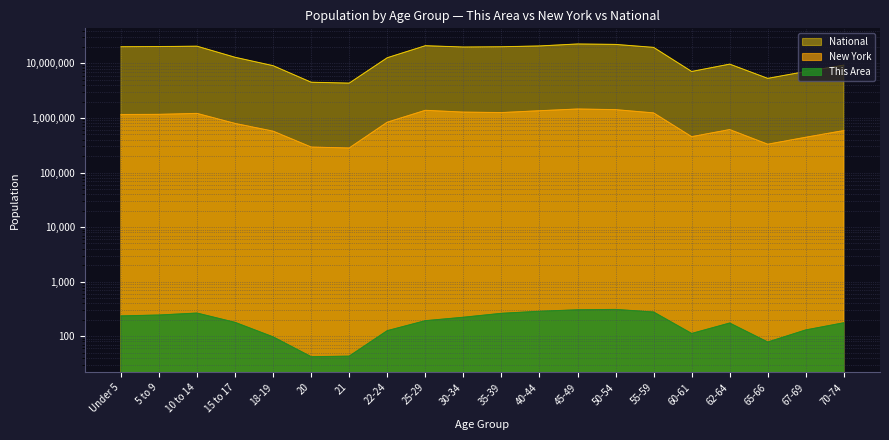

What is the label of the 17th point from the left?

62-64